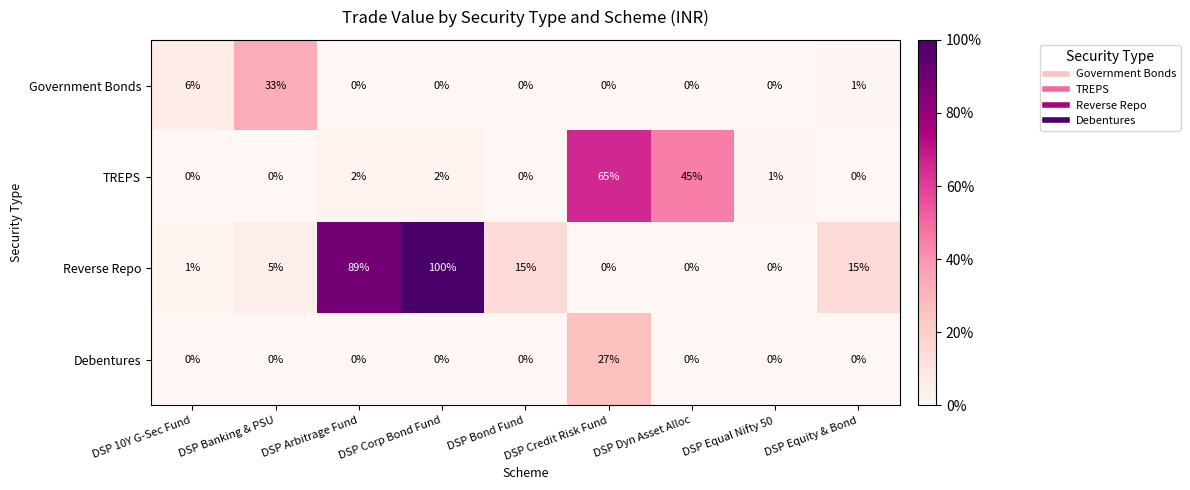

What is the spread (max minus min) of values at DSP Equal Nifty 50?

1